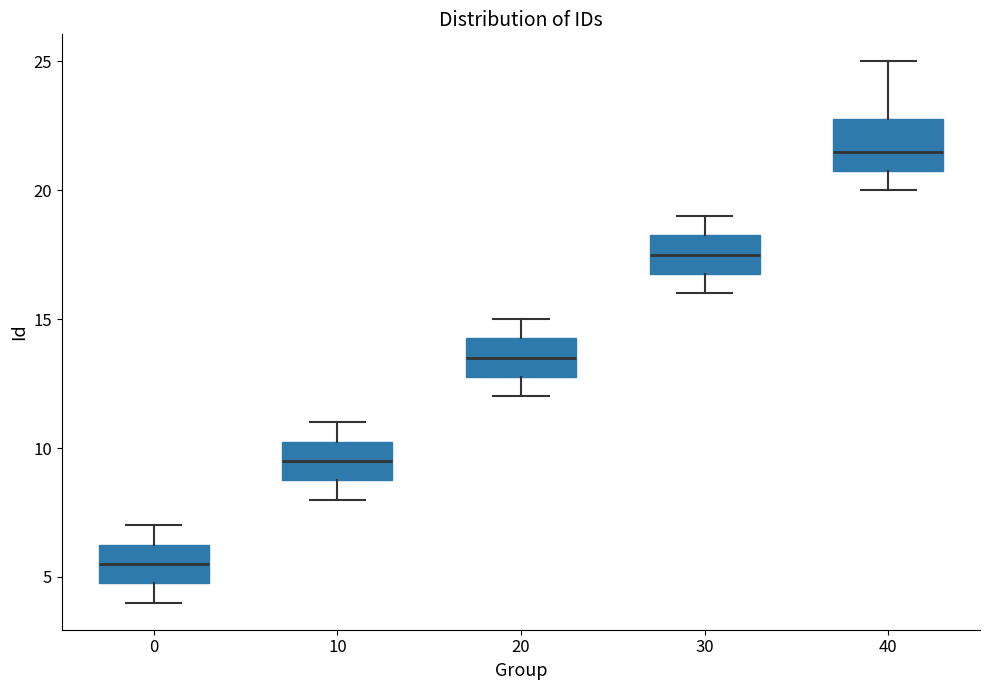

Comparing the boxes themselves (not the whiskers), which one is the tallest?

40